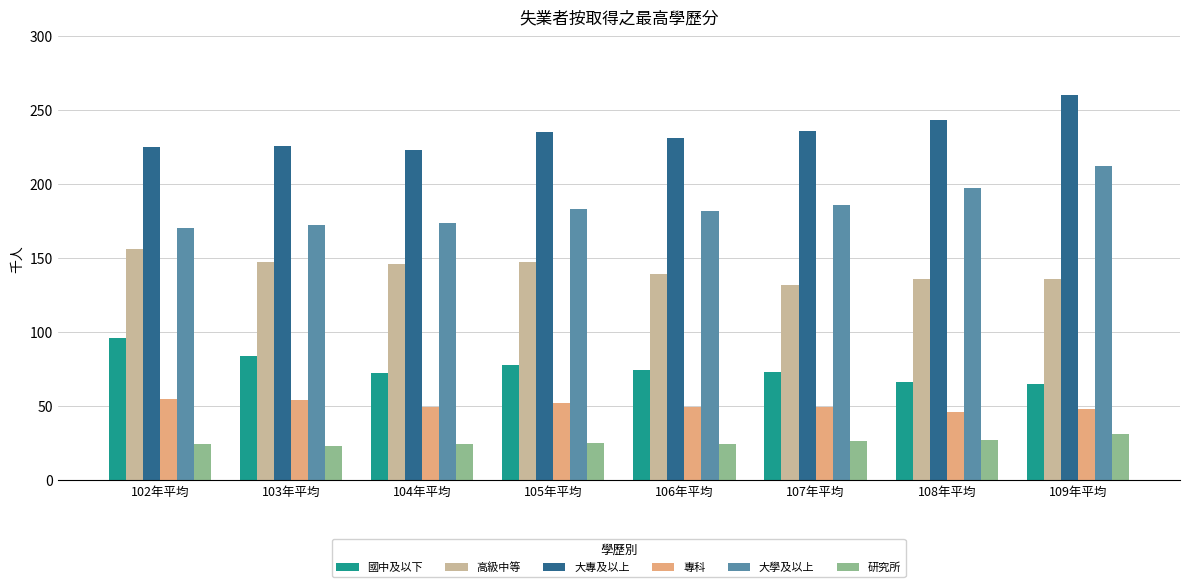

What is the average value of the 高級中等 series?

142